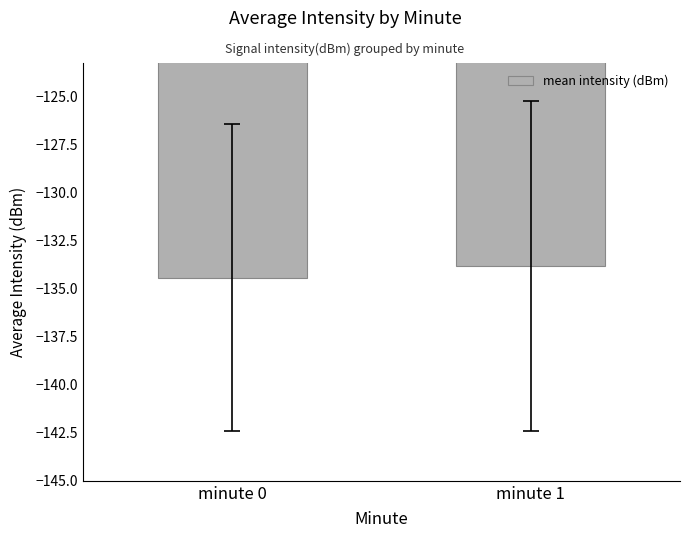

How many bars are there in total?

2